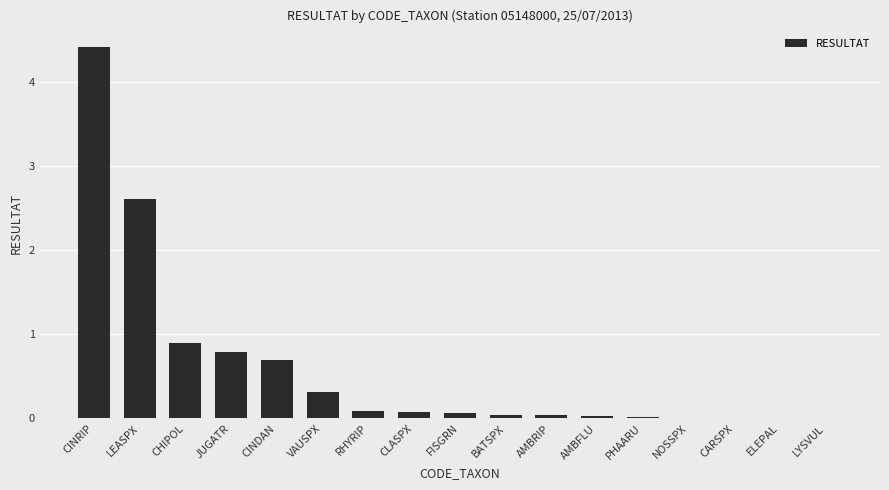

Count the number of categories in the chart.

17